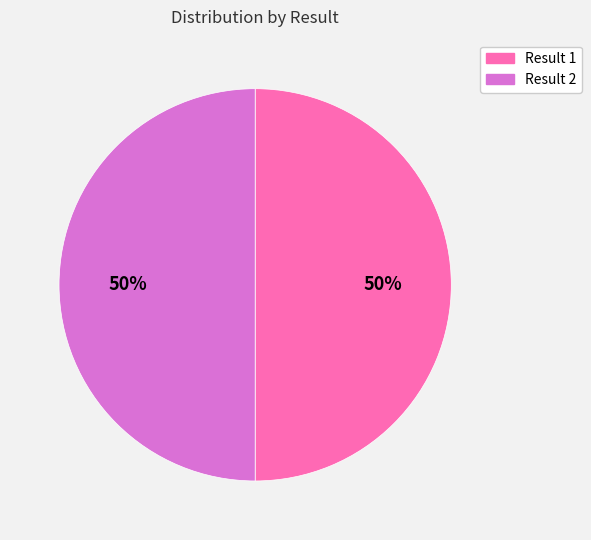

To the nearest percent, what is the average slice percentage?

50%